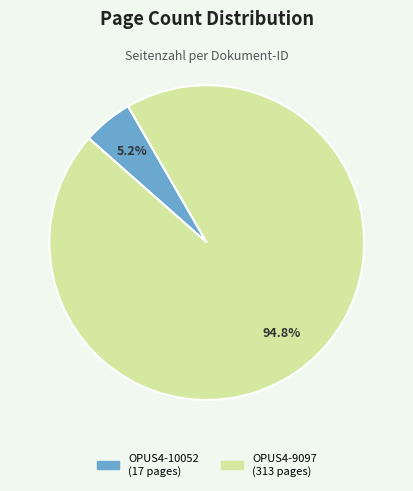

To the nearest percent, what is the difference between the largest and smallest slice percentages?

90%